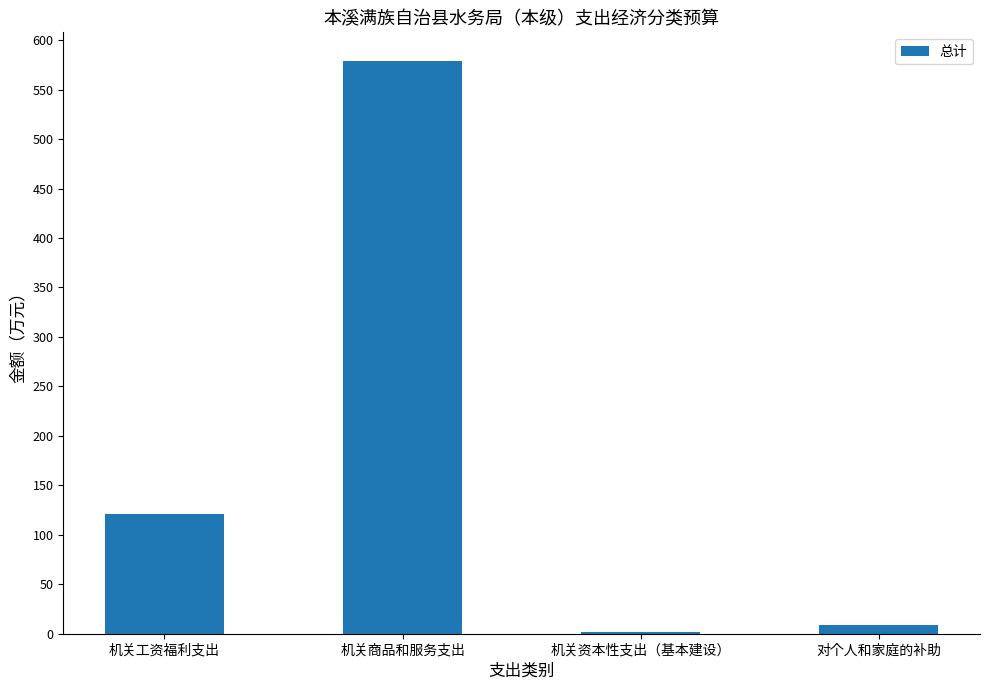

What is the sum of all values?

710.1